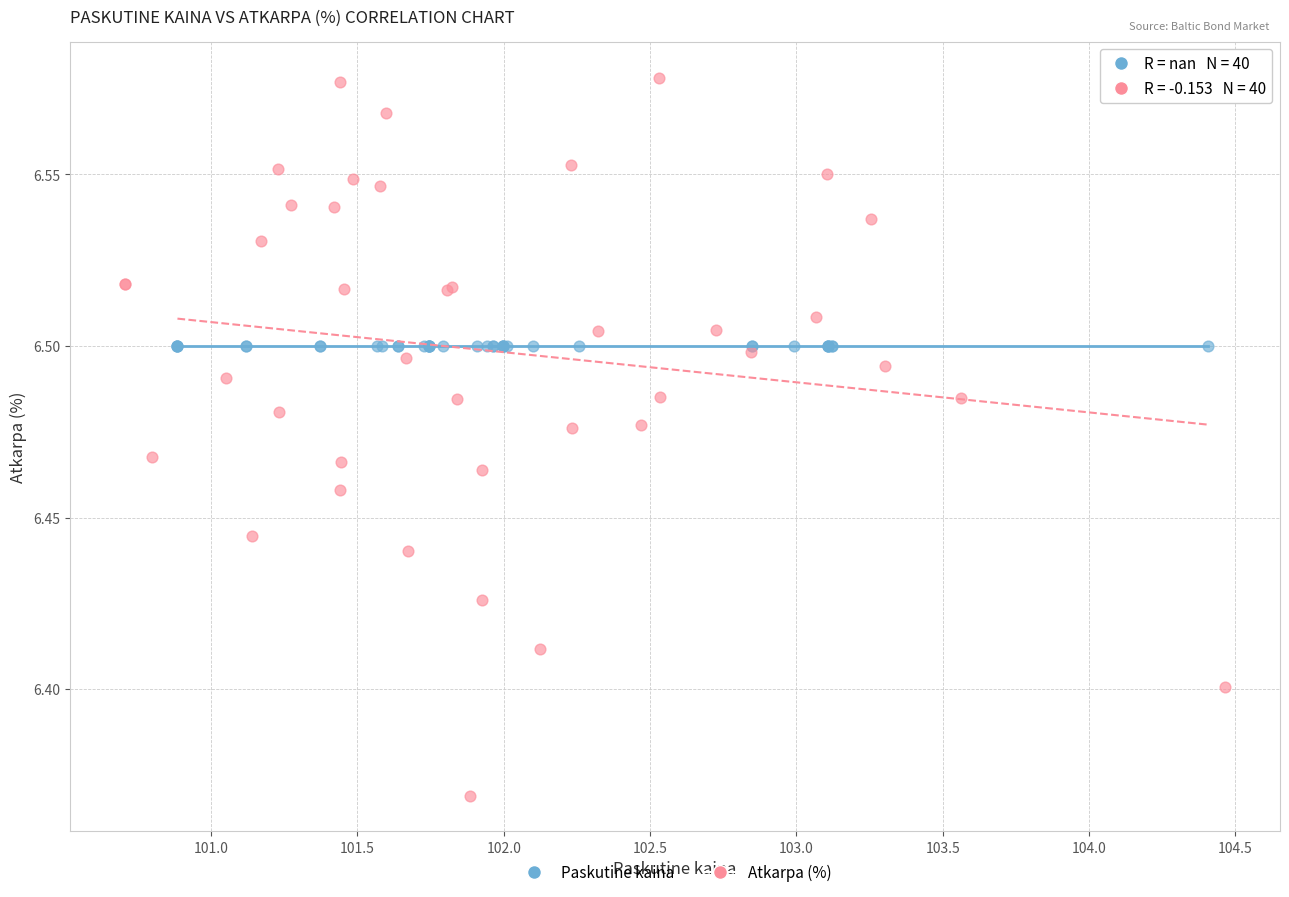

Which series contains the highest Y value?

Atkarpa (%)